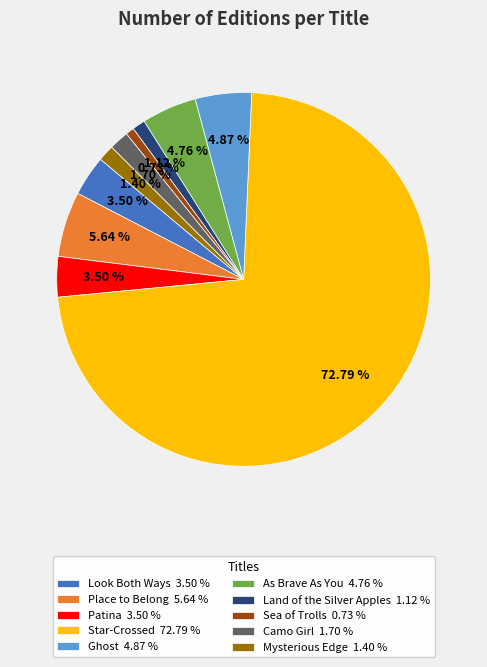

True or false: Mysterious Edge accounts for 1% of the total.

True